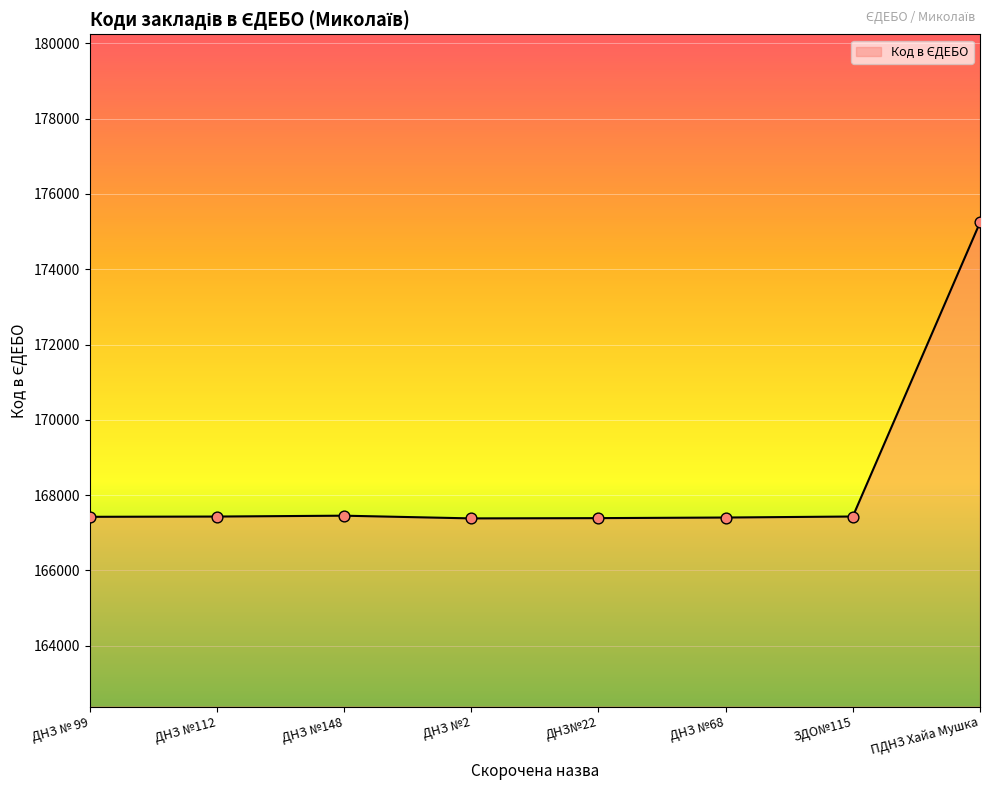

What is the change in value from ДНЗ № 99 to ЗДО№115?

+8